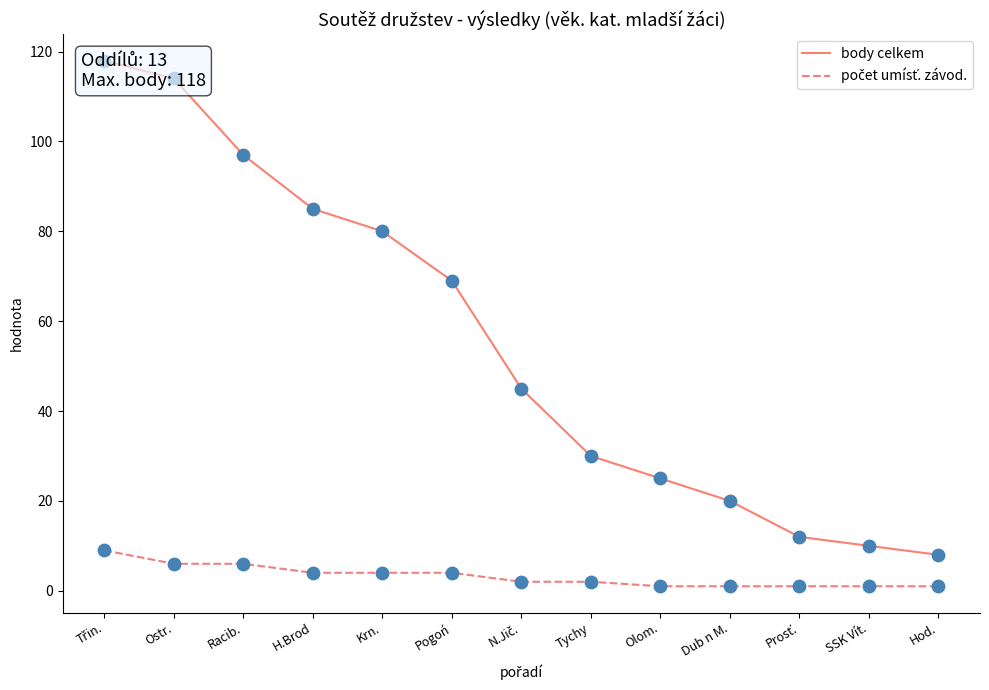

What are all the series names shown in the legend?

body celkem, počet umísť. závod.